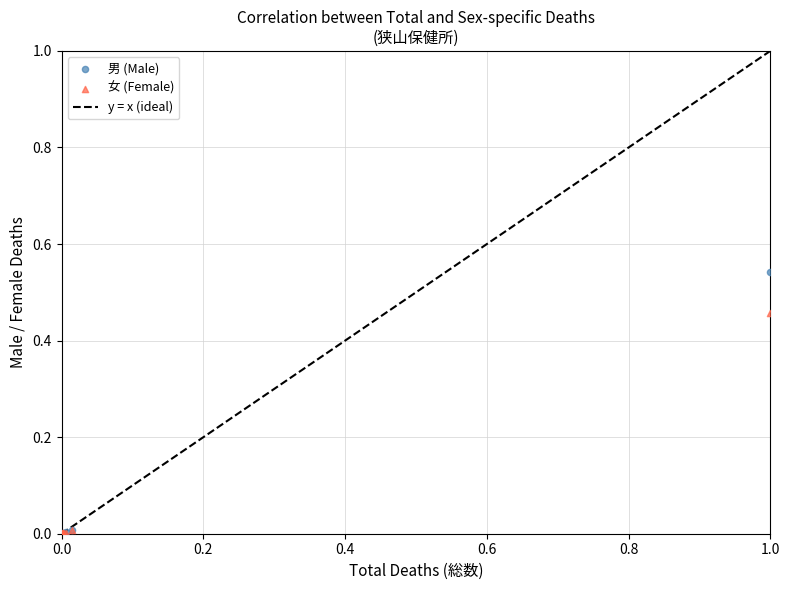

Which series reaches the maximum Y coordinate?

男 (Male)